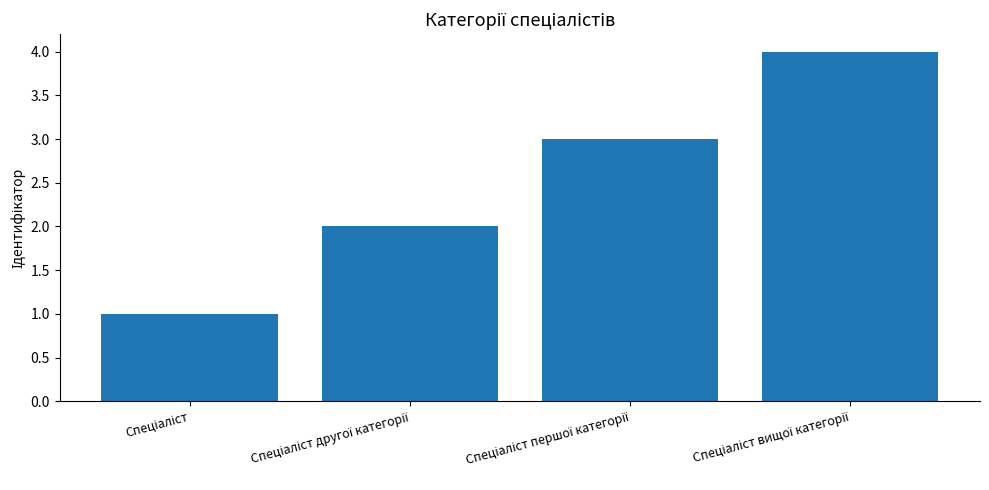

What is the difference between the second highest and minimum values?

2